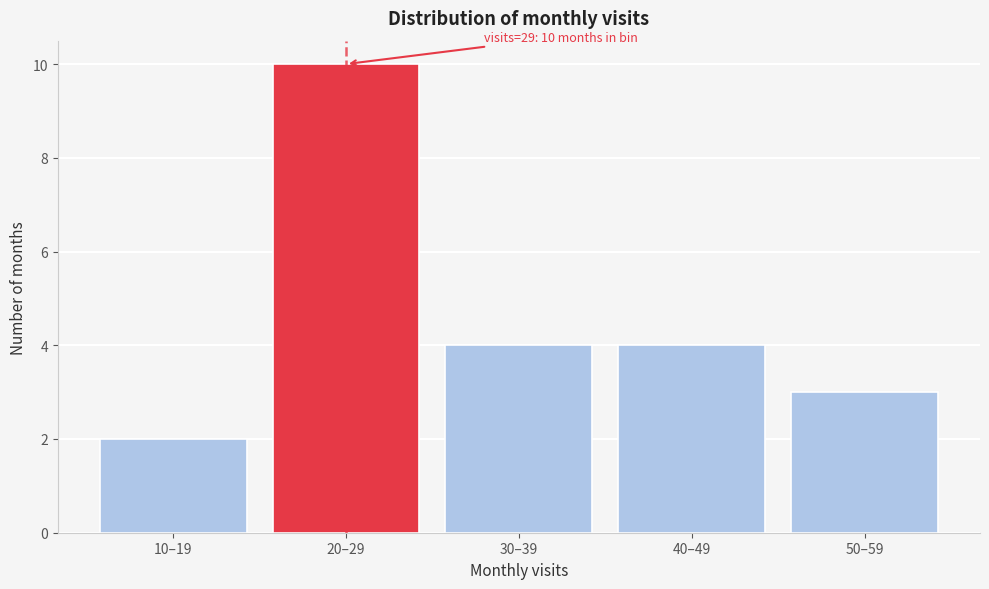

Reading left to right, extract all data points from this chart.

10–19=2	20–29=10	30–39=4	40–49=4	50–59=3